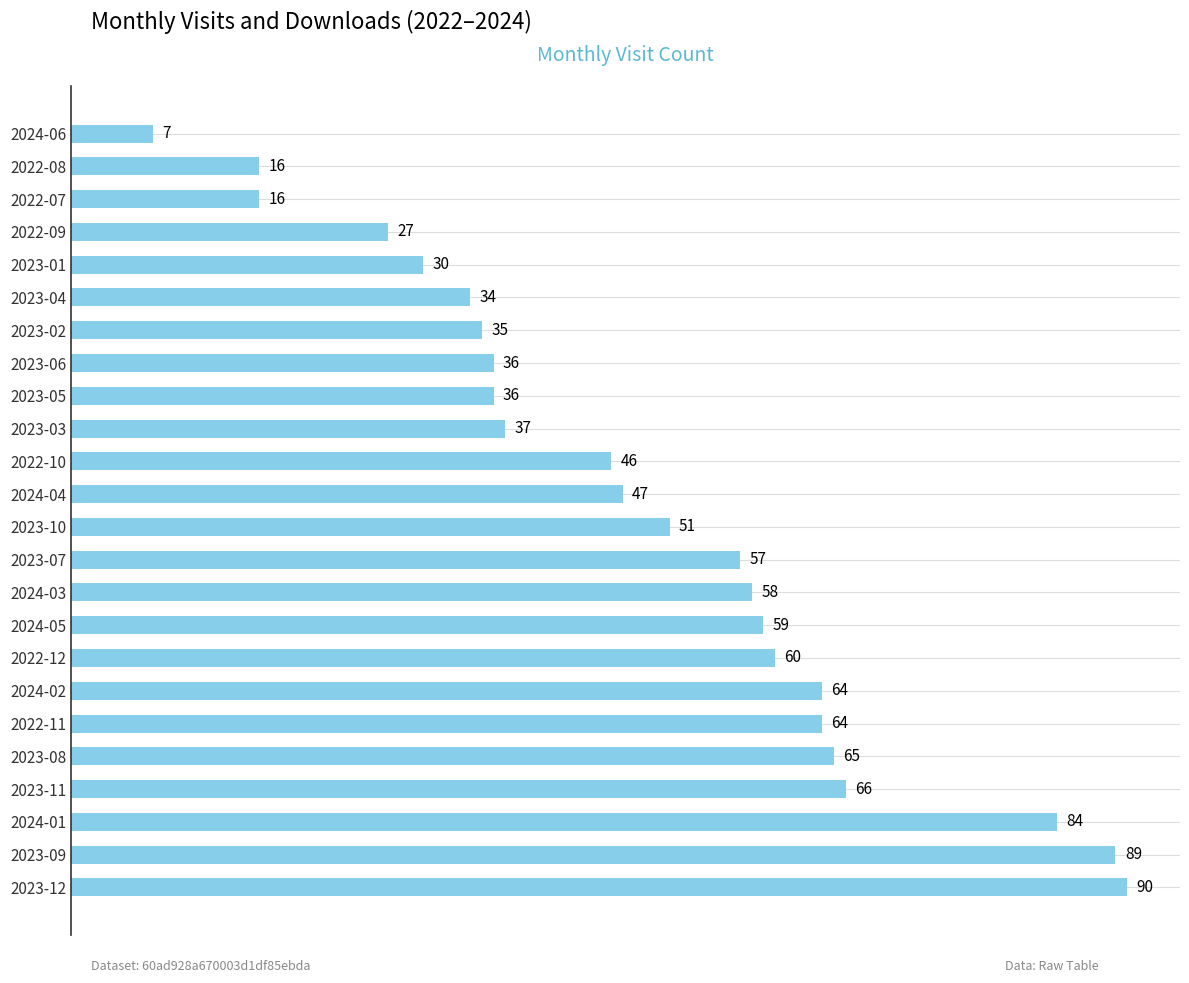

The value at 2024-04 is 71. True or false?

False